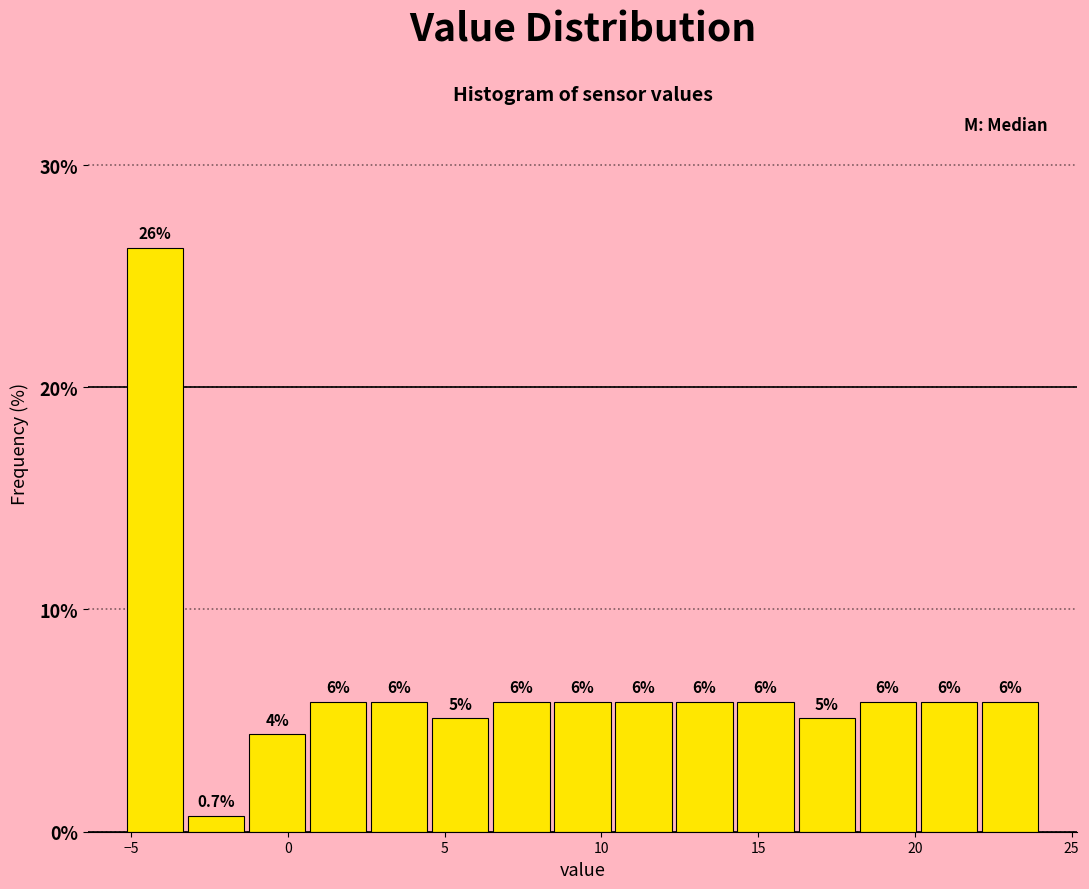

Around what value on the x-axis is the tallest bar? Give the approximate position of its centre, as read against the axis.

-4.0